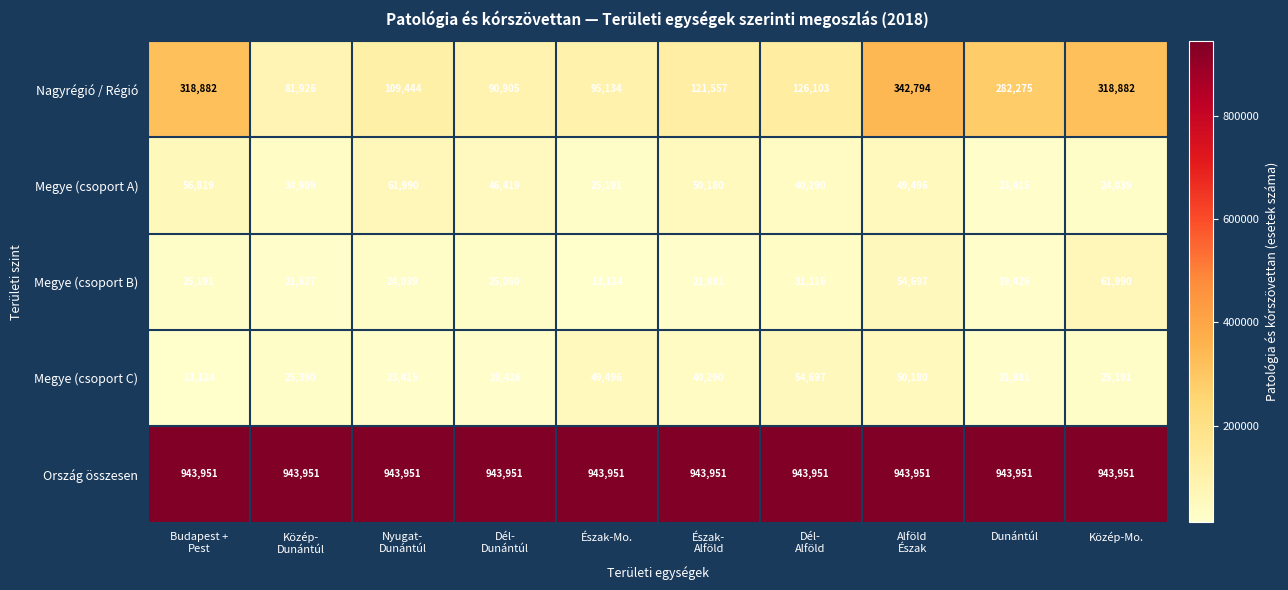

What is the difference between the highest and lowest values at Nyugat-
Dunántúl?

920536